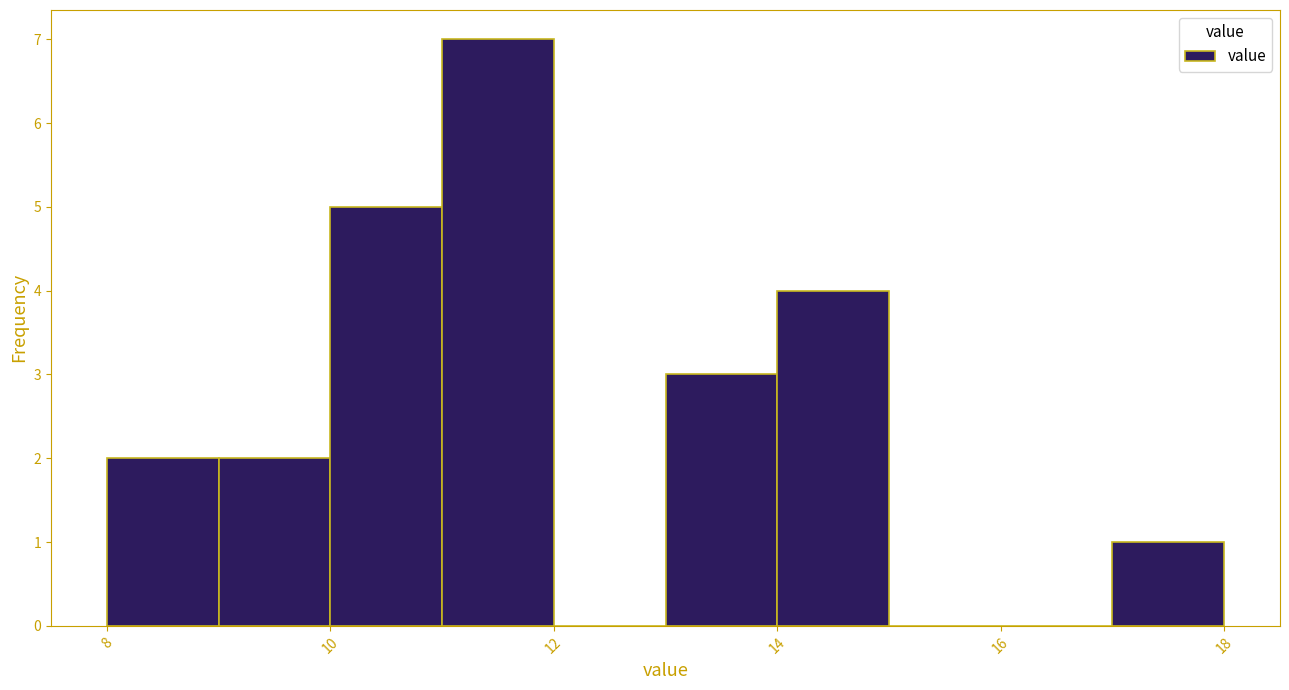

Reading left to right, transcribe this chart: for each bar, give the range it covers on the x-axis and its height. The values are not printed on the chart, so give them approximately, as read against the axis.

8 to 9: 2
9 to 10: 2
10 to 11: 5
11 to 12: 7
12 to 13: 0
13 to 14: 3
14 to 15: 4
15 to 16: 0
16 to 17: 0
17 to 18: 1